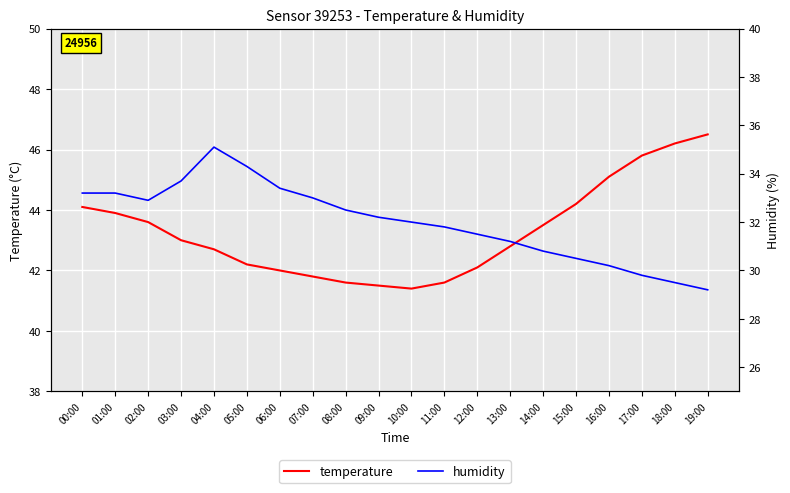

What is the maximum value shown in the chart?

46.5